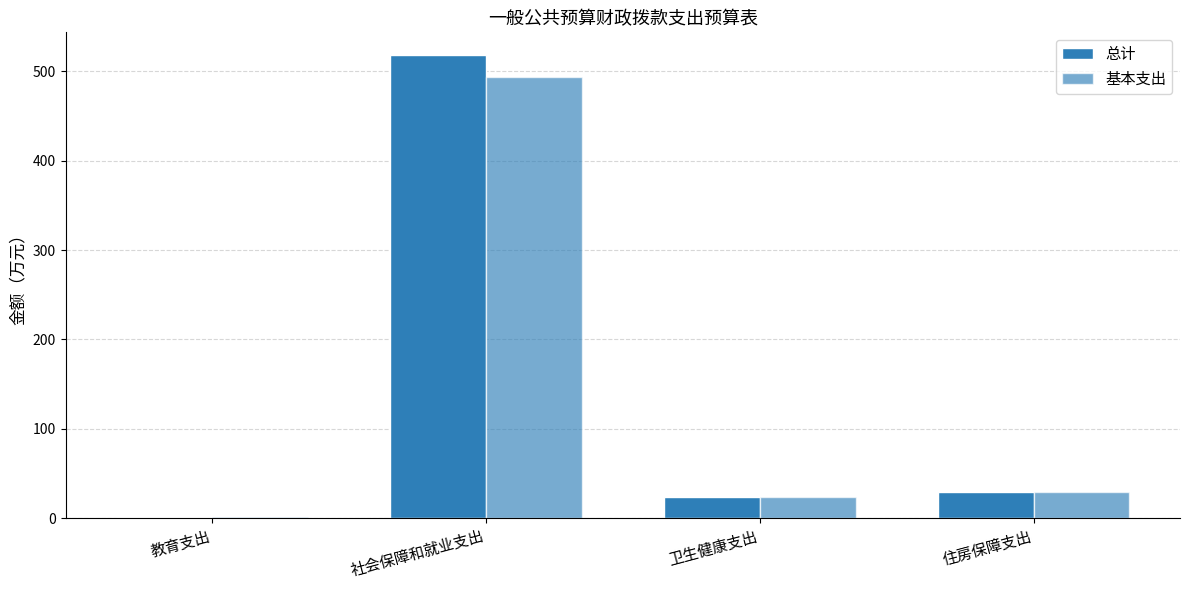

How many groups of bars are there?

4